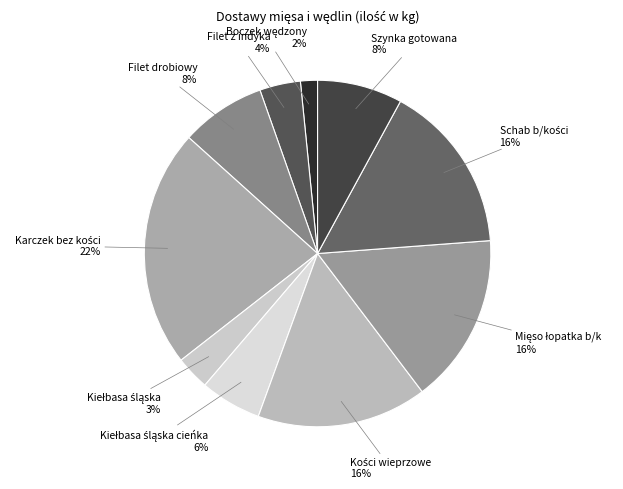

What percentage is the Filet z indyka slice, to the nearest percent?

4%